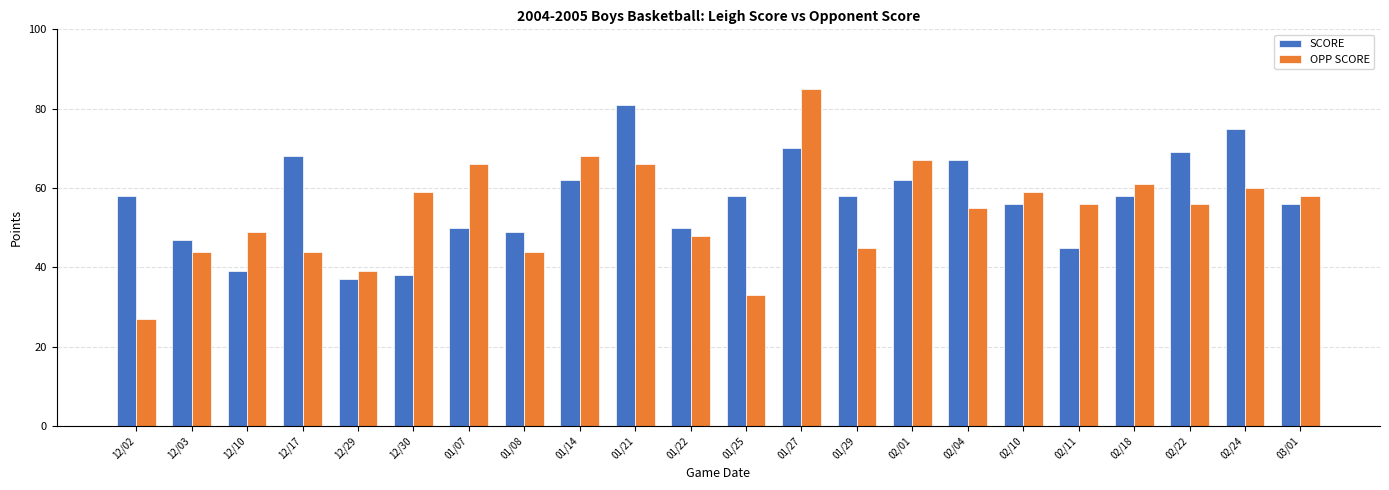

True or false: SCORE has a value of 47 at 12/03.

True